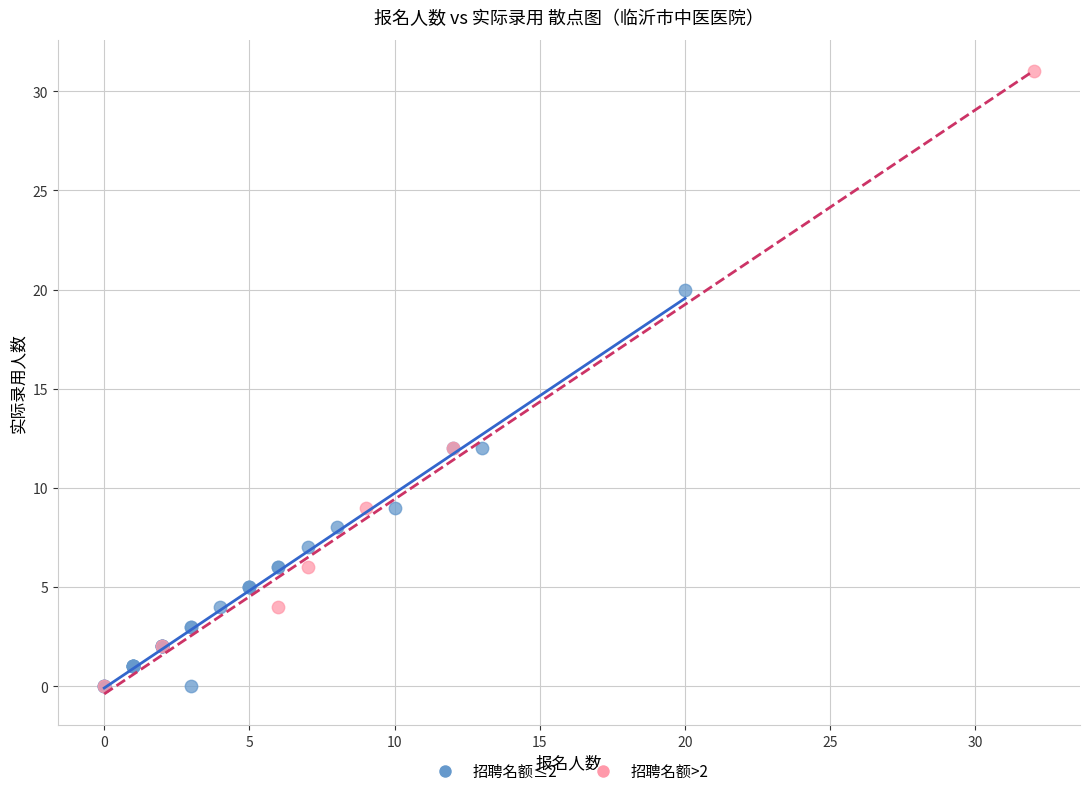

Which series has the widest spread of Y values?

招聘名额>2